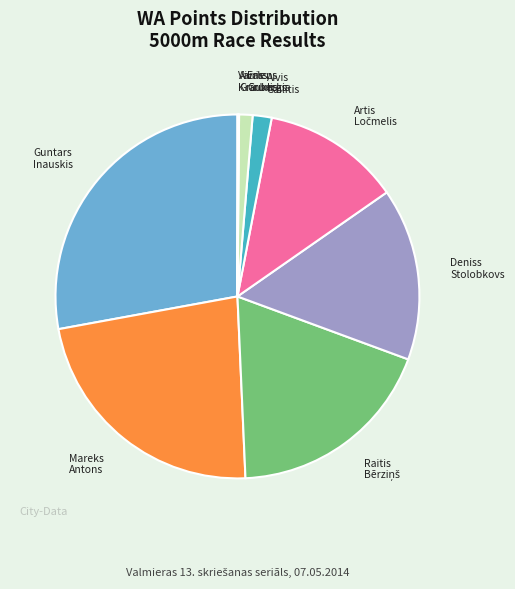

What is the largest slice in the pie chart?

Guntars Inauskis